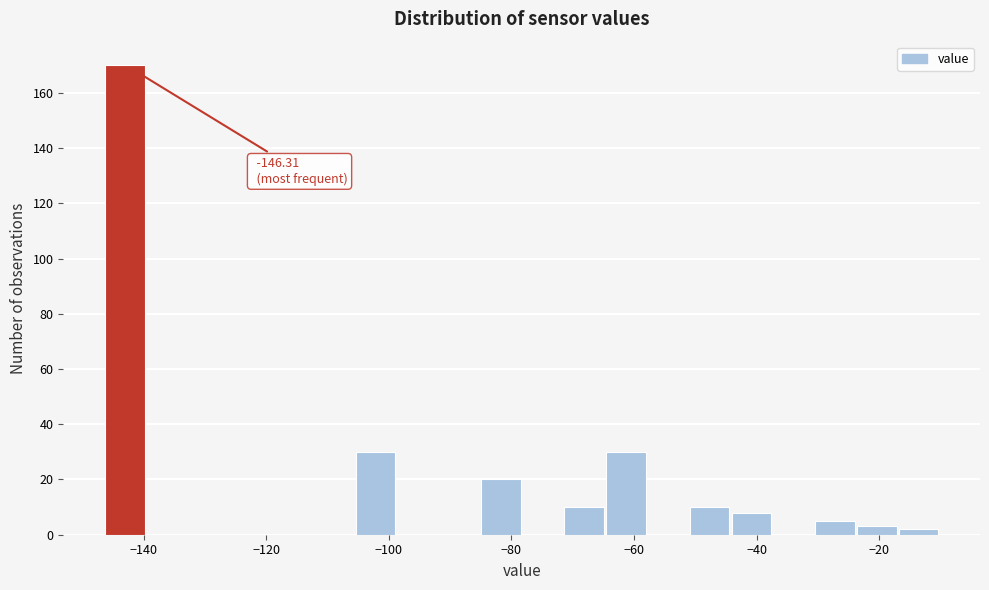

Around what value on the x-axis is the tallest bar? Give the approximate position of its centre, as read against the axis.

-144